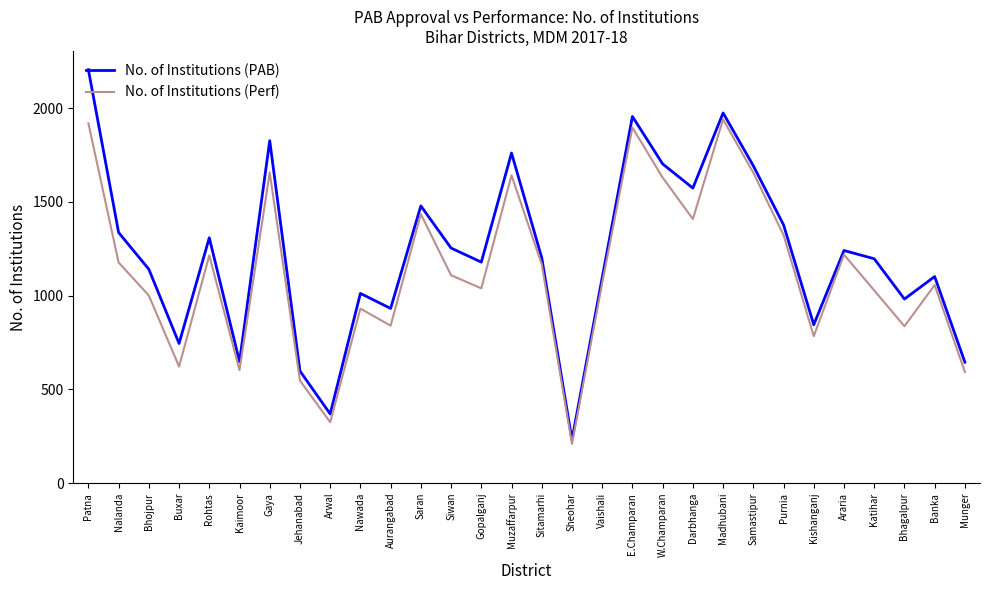

True or false: No. of Institutions (Perf) and No. of Institutions (PAB) intersect in this chart.

False